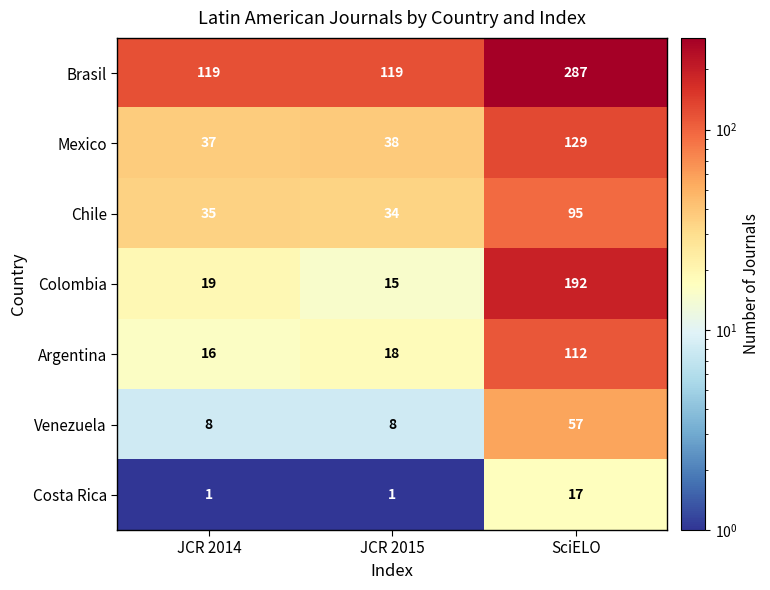

What is the difference between the Costa Rica values at SciELO and JCR 2015?

16